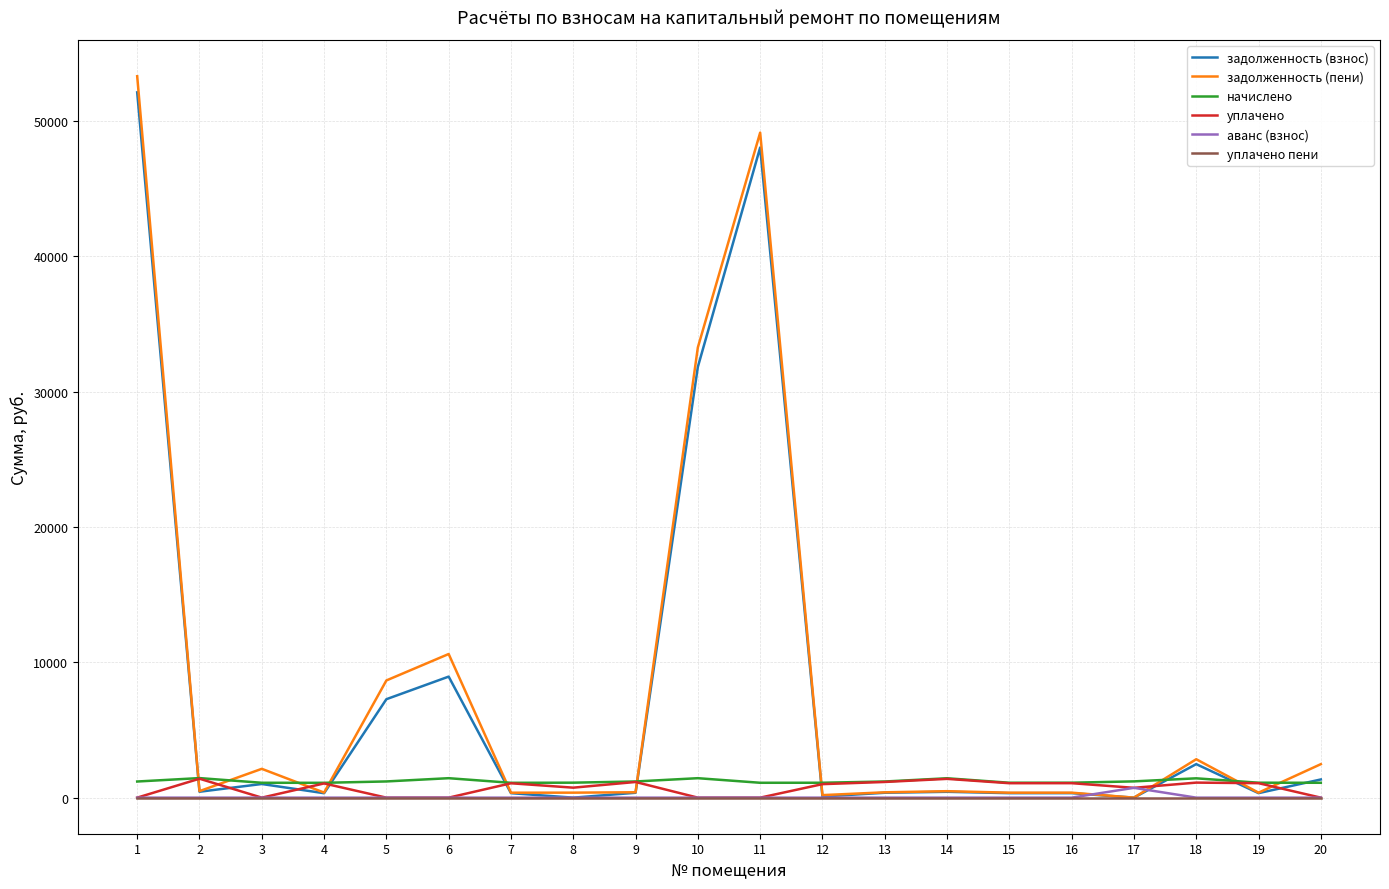

What is the total value across all series at 2?

3763.7